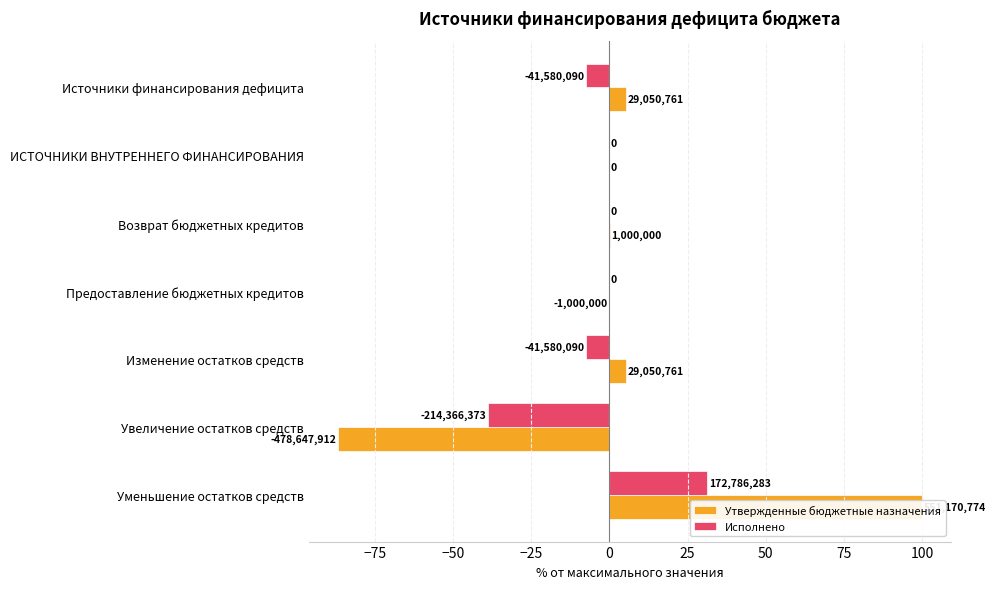

What is the difference between the second highest and minimum values in the Исполнено series?

38.9